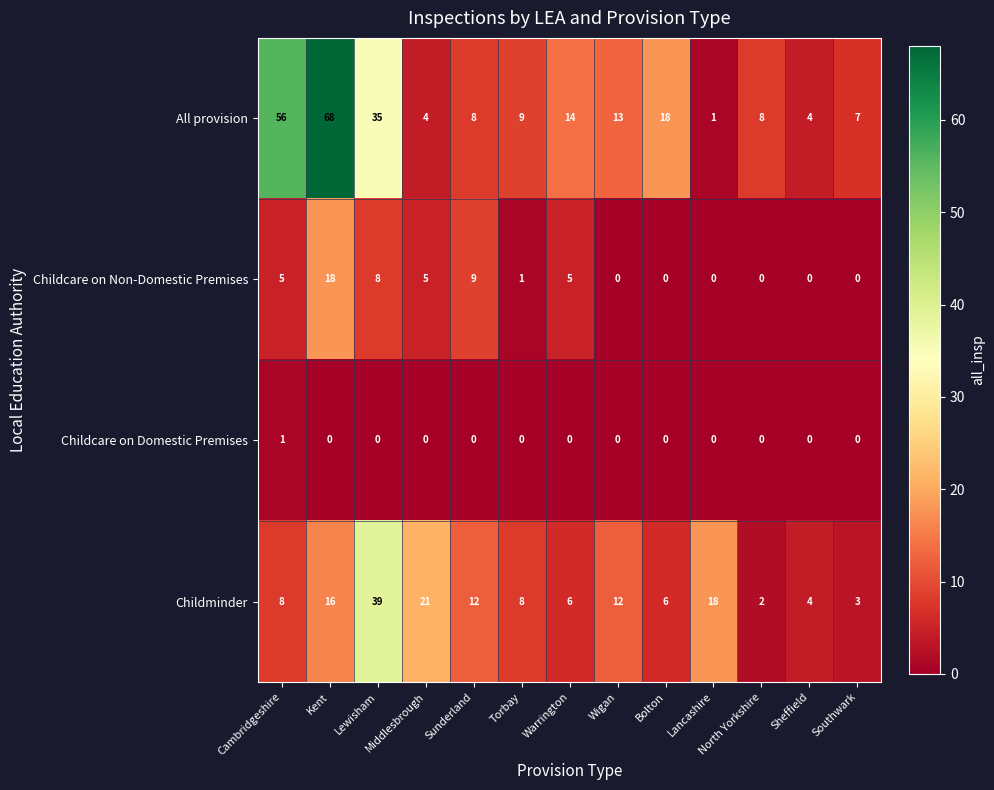

Which series has the largest total across all categories?

All provision